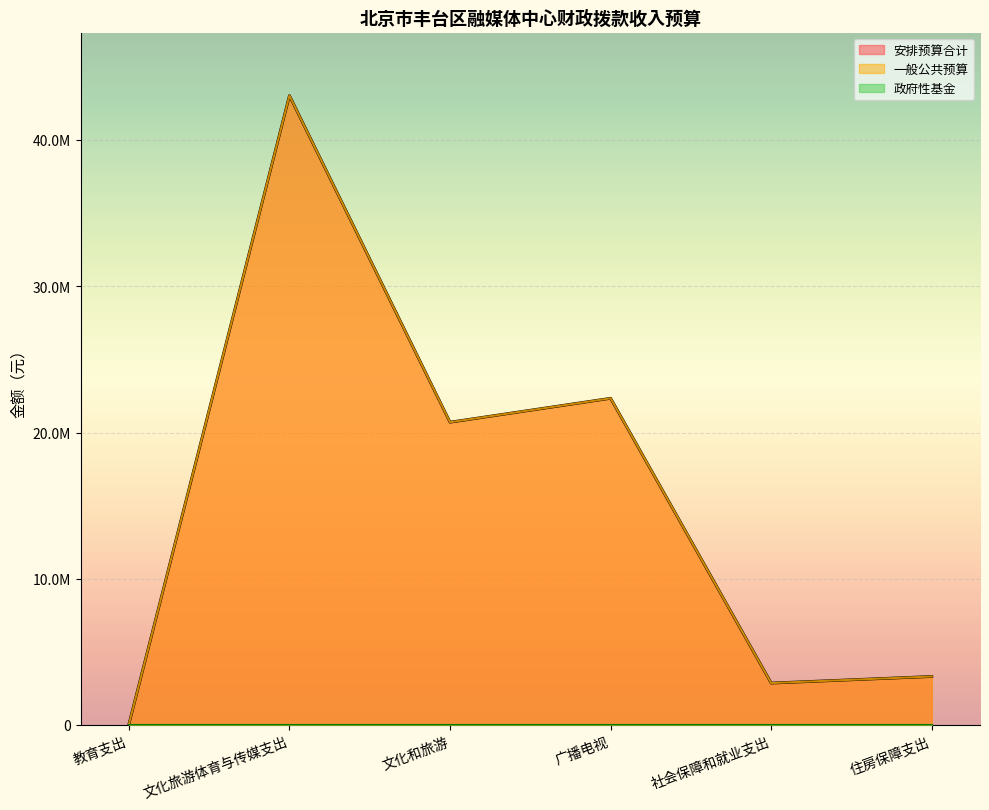

Reading left to right, extract all data points from this chart.

安排预算合计: 教育支出=31050.0	文化旅游体育与传媒支出=43054671.6	文化和旅游=20710000.0	广播电视=22344671.6	社会保障和就业支出=2862640.0	住房保障支出=3314653.0
一般公共预算: 教育支出=31050.0	文化旅游体育与传媒支出=43054671.6	文化和旅游=20710000.0	广播电视=22344671.6	社会保障和就业支出=2862640.0	住房保障支出=3314653.0